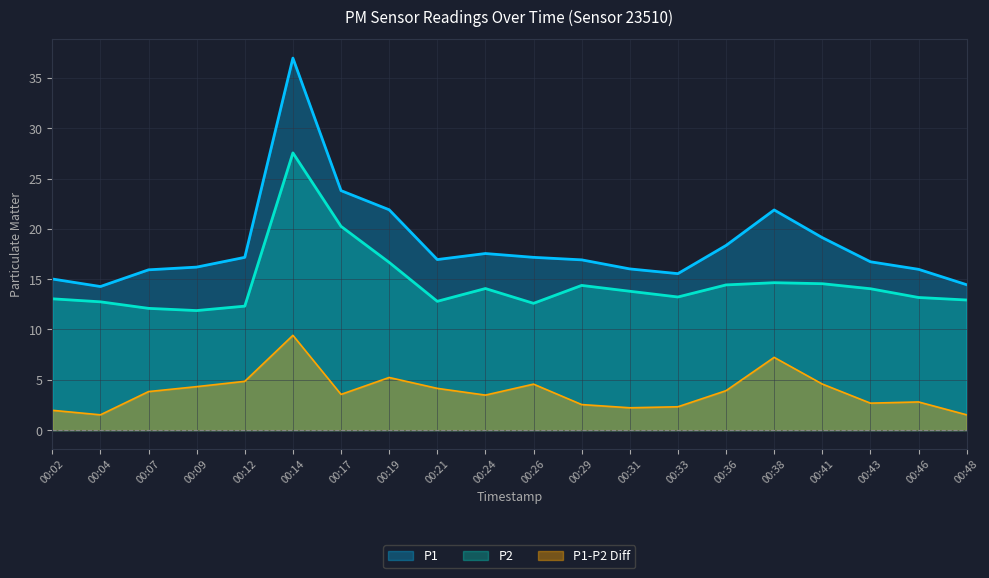

Which has a higher value, 00:17 or 00:24?

00:17